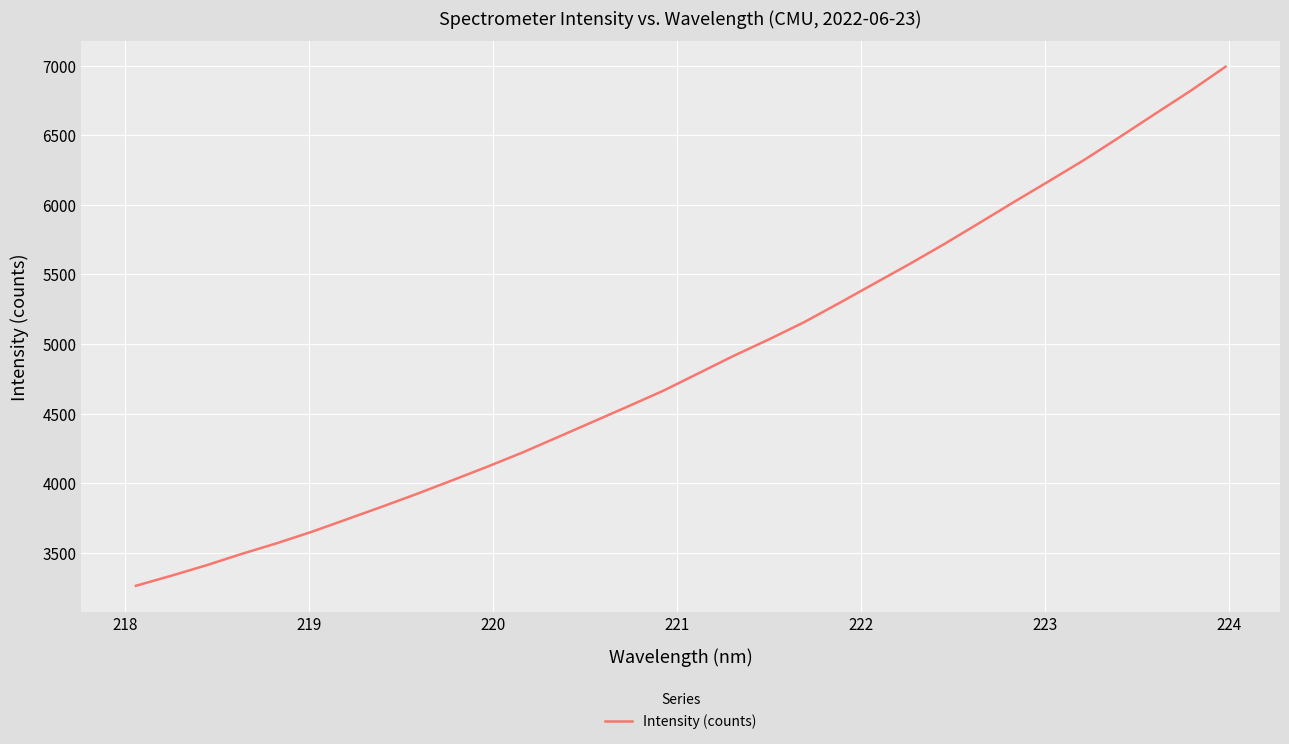

What is the greatest value displayed?

6992.3